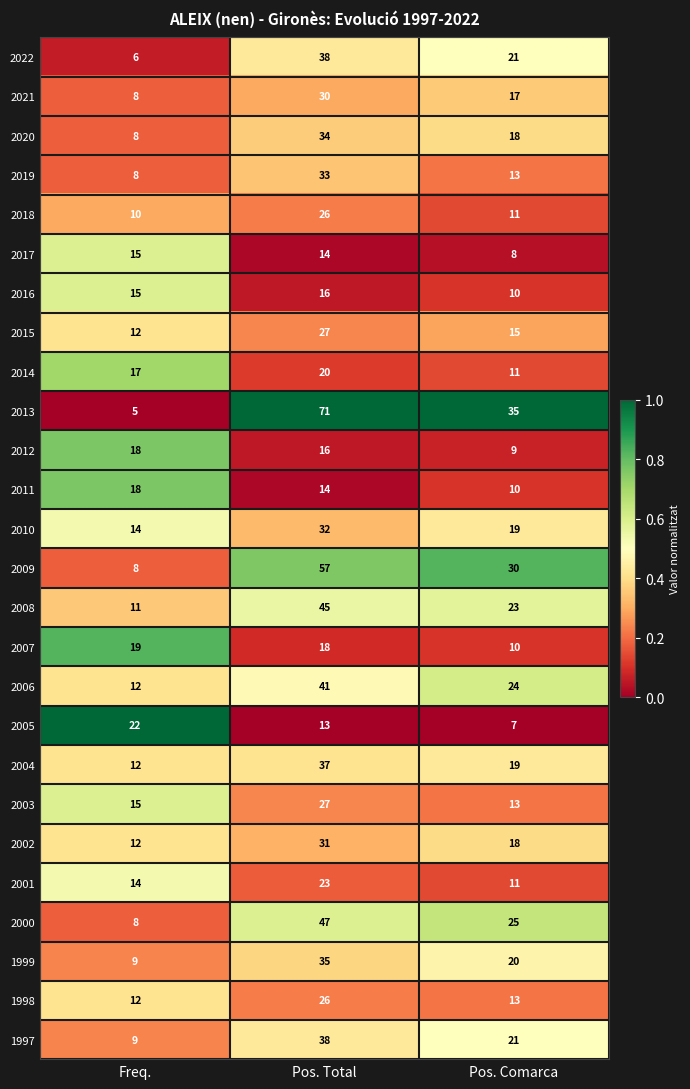

Rank the categories by 2006 value from lowest to highest.

Freq., Pos. Comarca, Pos. Total